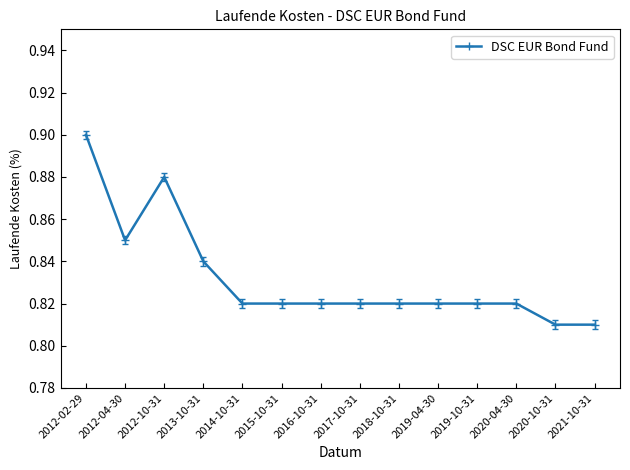

At which category does the data reach its first local peak?

2012-10-31